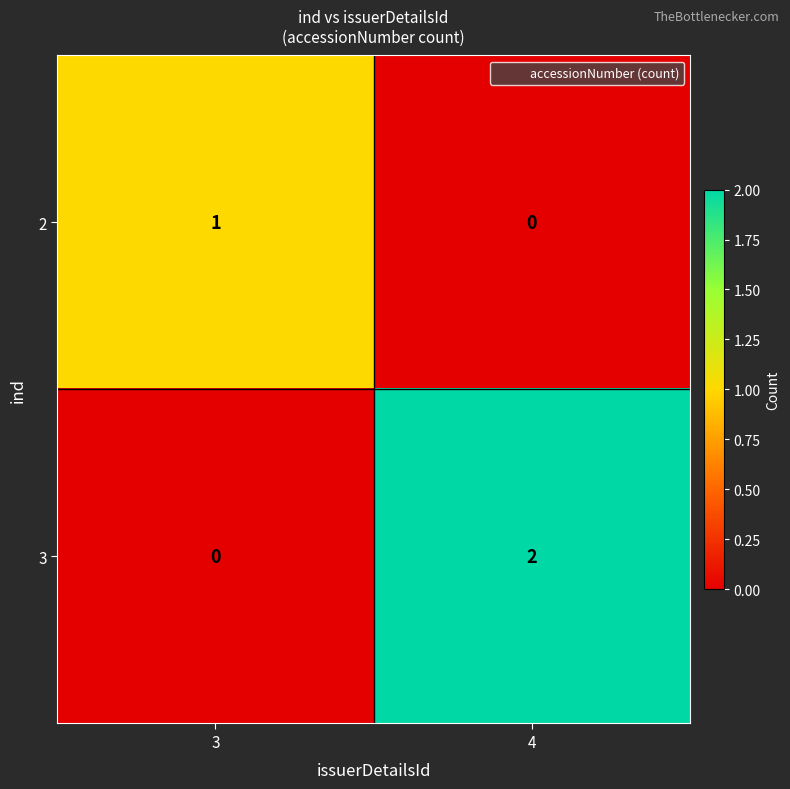

Rank the series at 4 from highest to lowest value.

3, 2